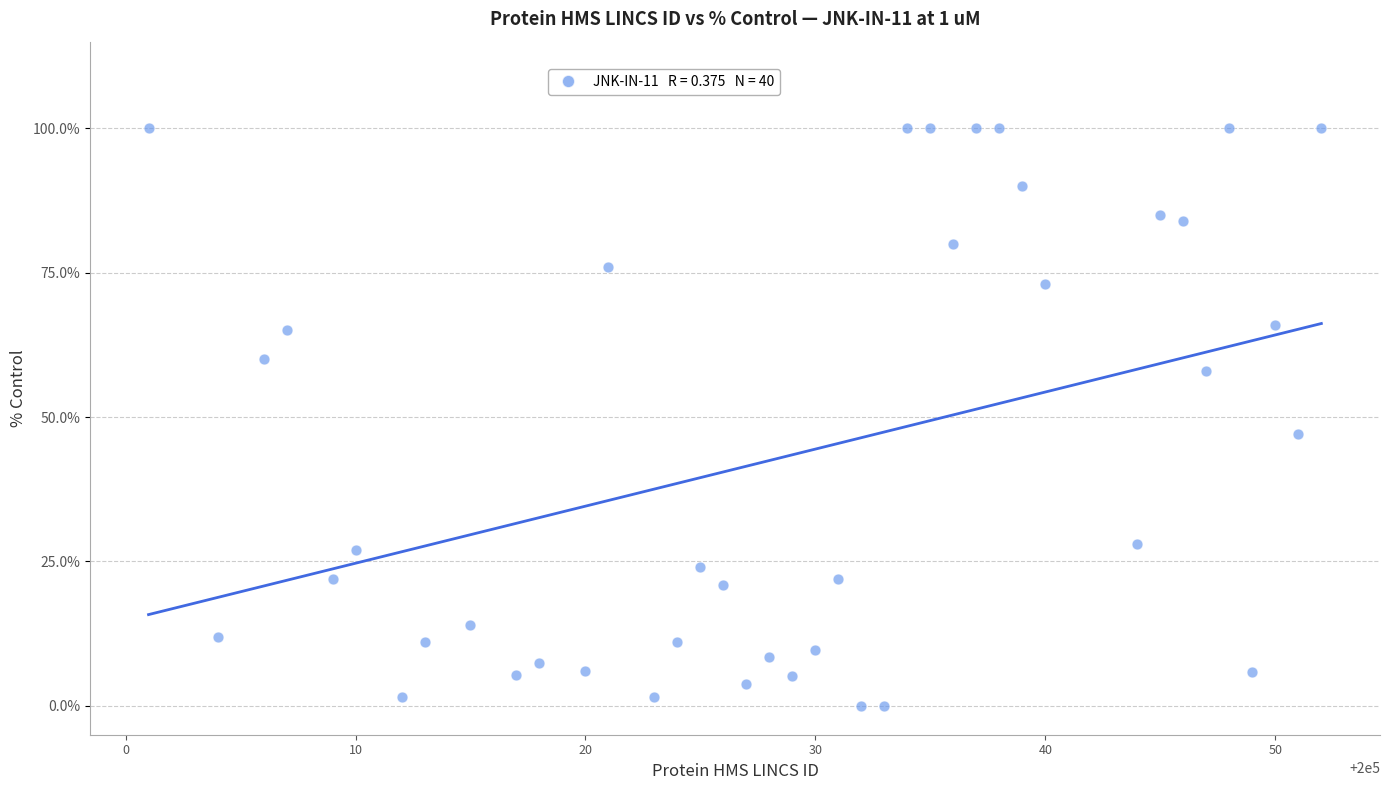

What is the range of Y values (max minus min)?

100.0